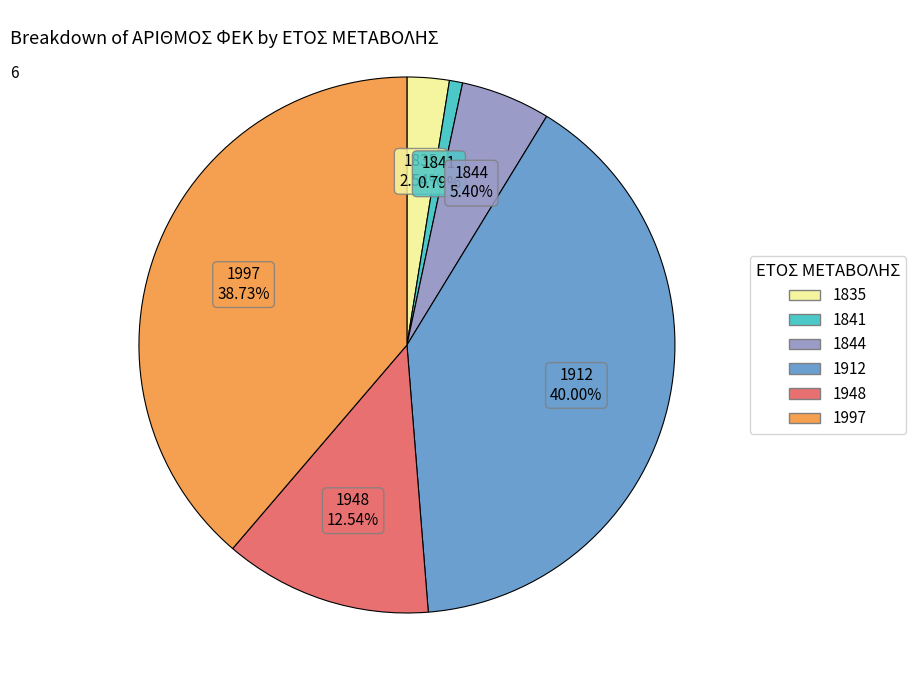

Does 1948 account for over 50% of the chart?

No